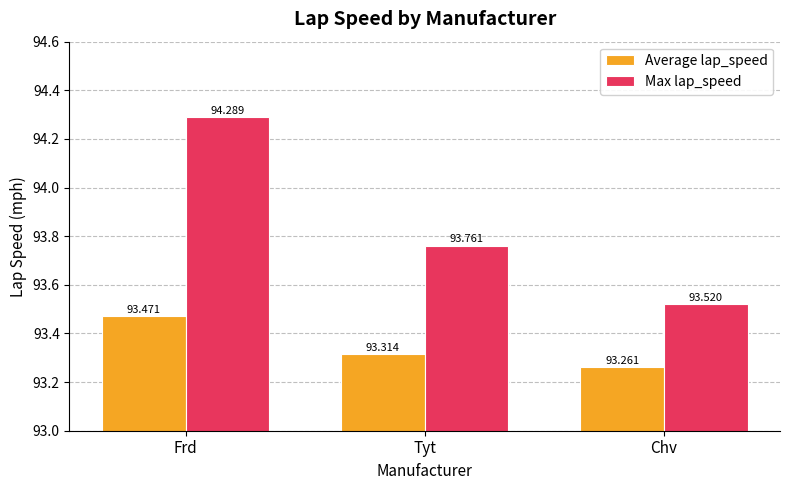

Reading left to right, list all the values displayed in this chart.

Average lap_speed: Frd=93.5	Tyt=93.3	Chv=93.3
Max lap_speed: Frd=94.3	Tyt=93.8	Chv=93.5